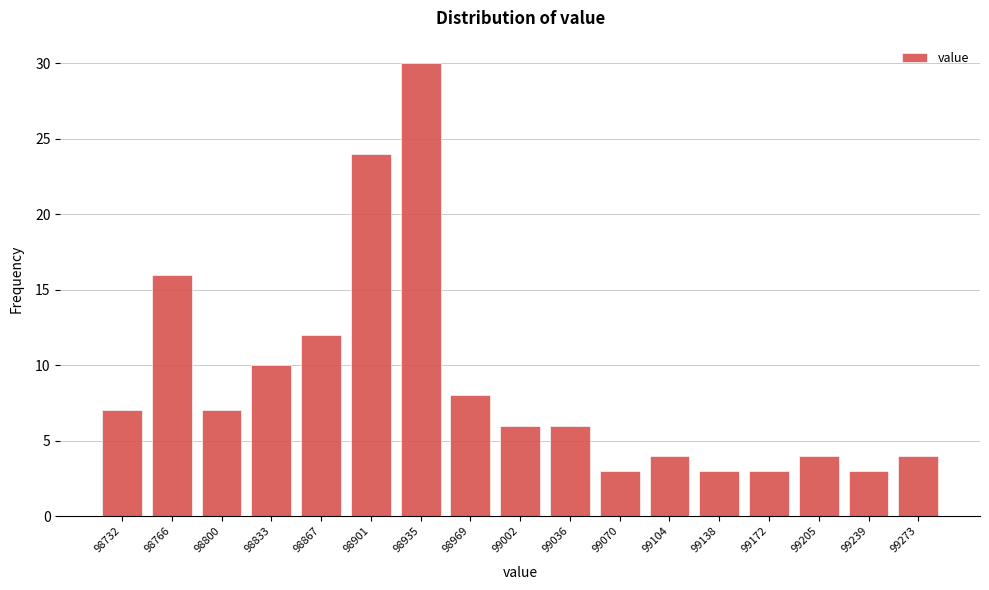

Reading left to right, what are all the values shown in this chart?

98732=7	98766=16	98800=7	98833=10	98867=12	98901=24	98935=30	98969=8	99002=6	99036=6	99070=3	99104=4	99138=3	99172=3	99205=4	99239=3	99273=4